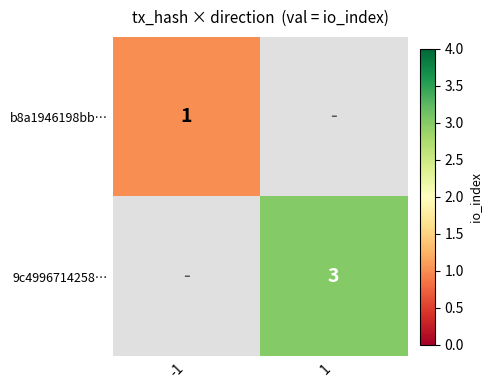

True or false: b8a1946198bb… has a value of 1 at -1.

True